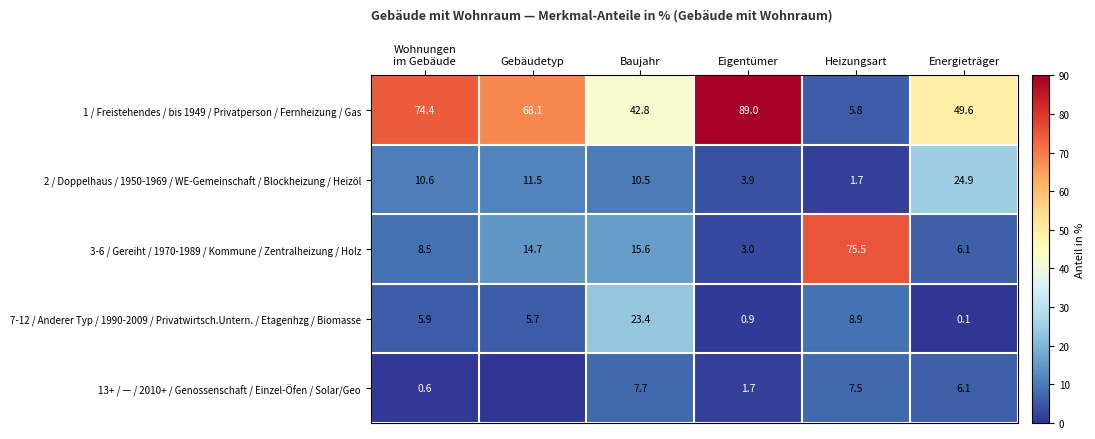

The value of 7-12 / Anderer Typ / 1990-2009 / Privatwirtsch.Untern. / Etagenhzg / Biomasse at Heizungsart is 3.1. True or false?

False